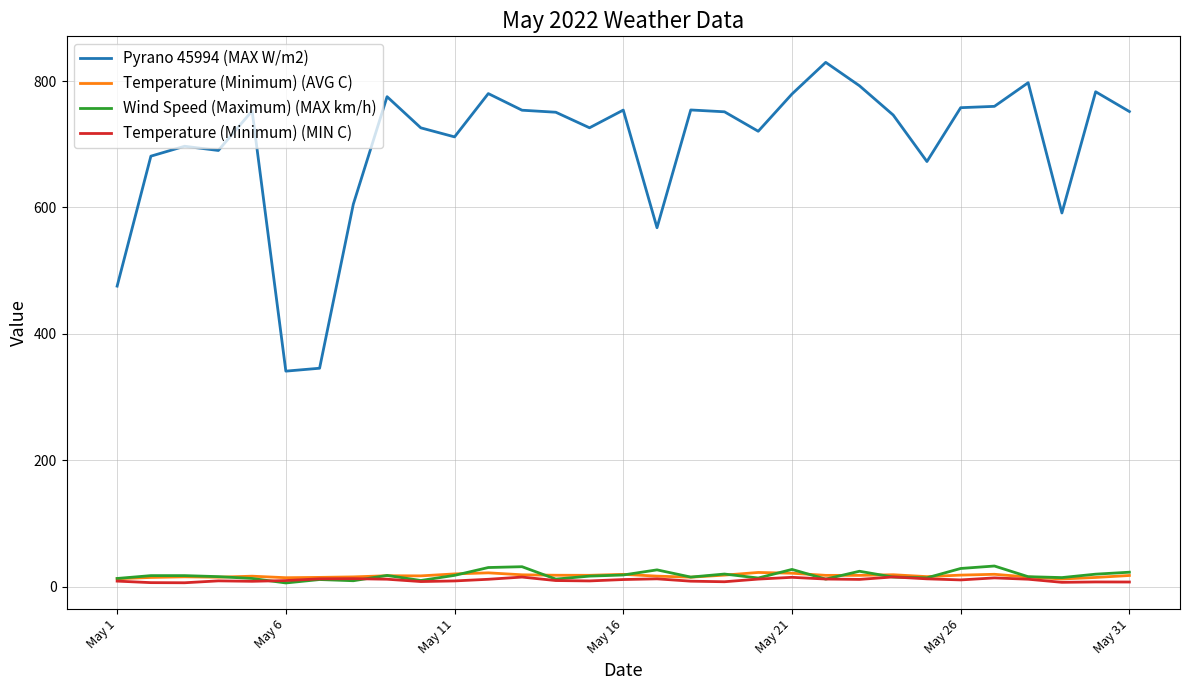

What is the highest value of the Wind Speed (Maximum) (MAX km/h) series?

32.7